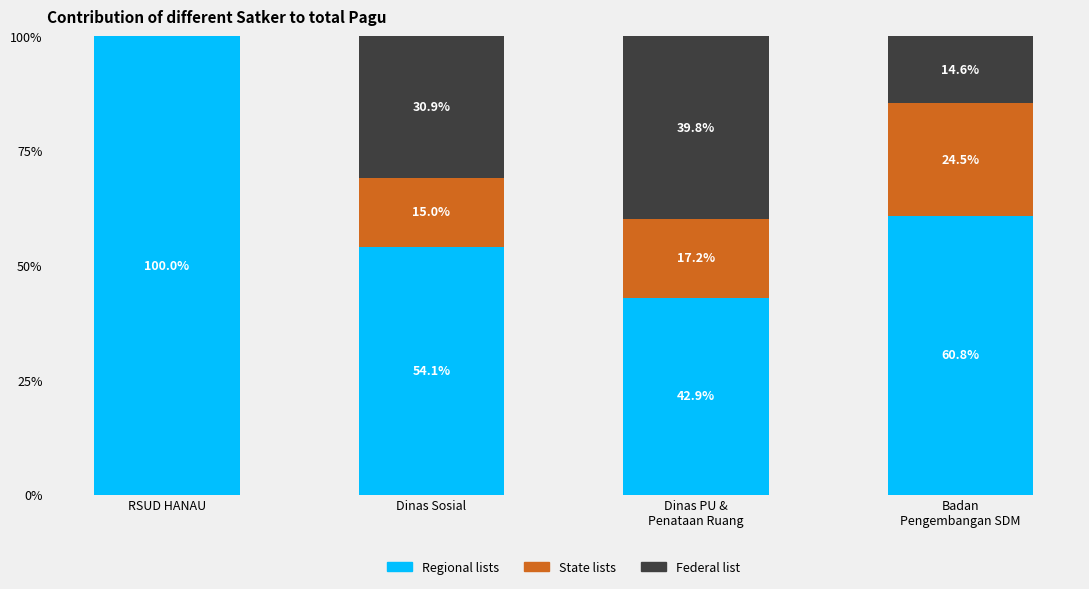

How many data points in Regional lists are above 60?

2